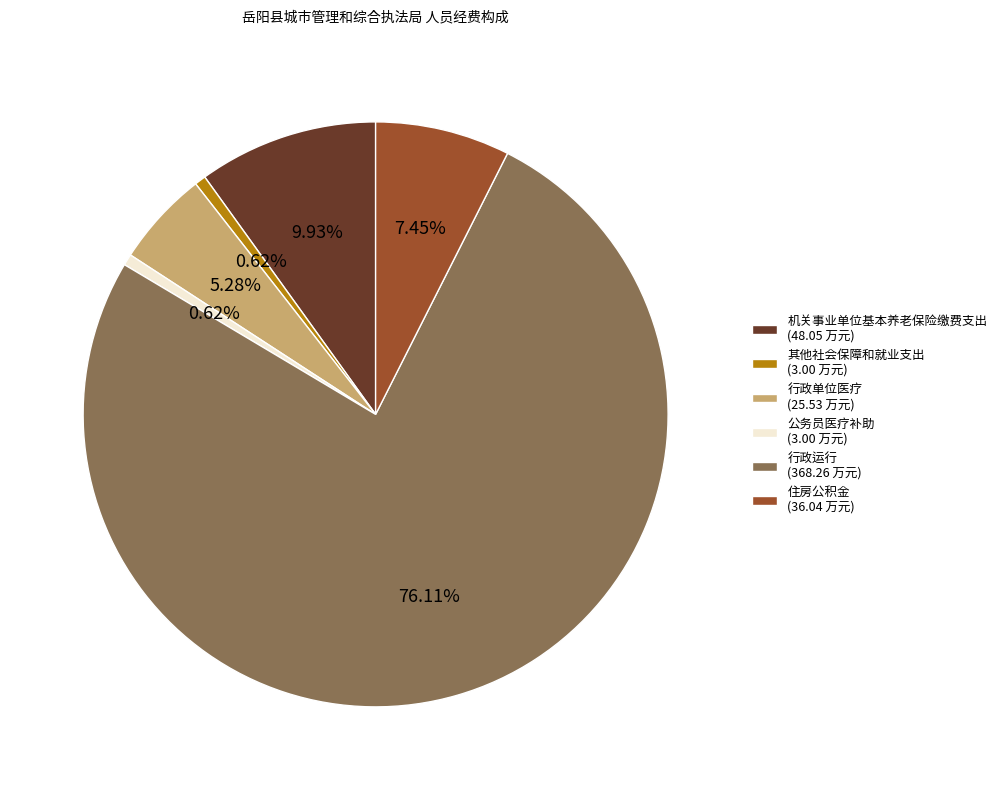

Which has a higher value, 其他社会保障和就业支出 (3.00 万元) or 机关事业单位基本养老保险缴费支出 (48.05 万元)?

机关事业单位基本养老保险缴费支出 (48.05 万元)